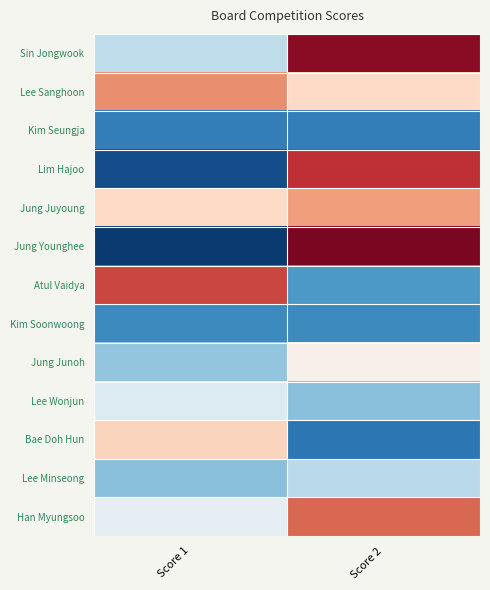

Between Score 1 and Score 2, which series saw the biggest shift?

Jung Younghee